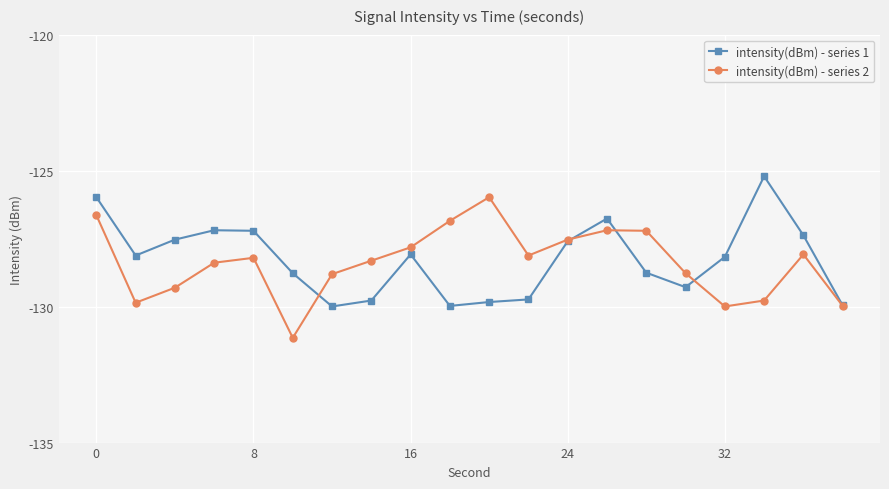

What are all the series names shown in the legend?

intensity(dBm) - series 1, intensity(dBm) - series 2